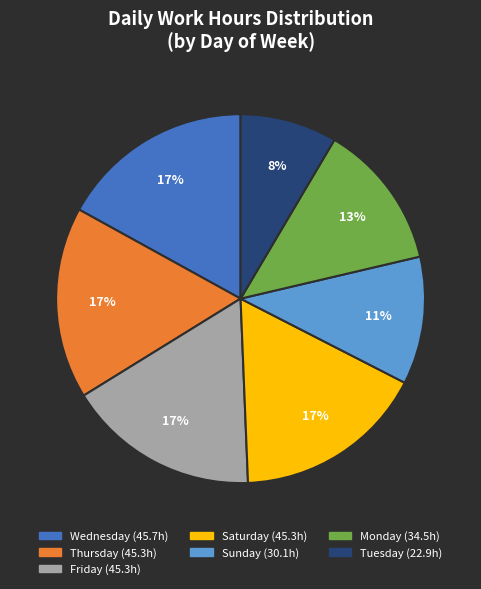

Does any single category account for the majority?

No